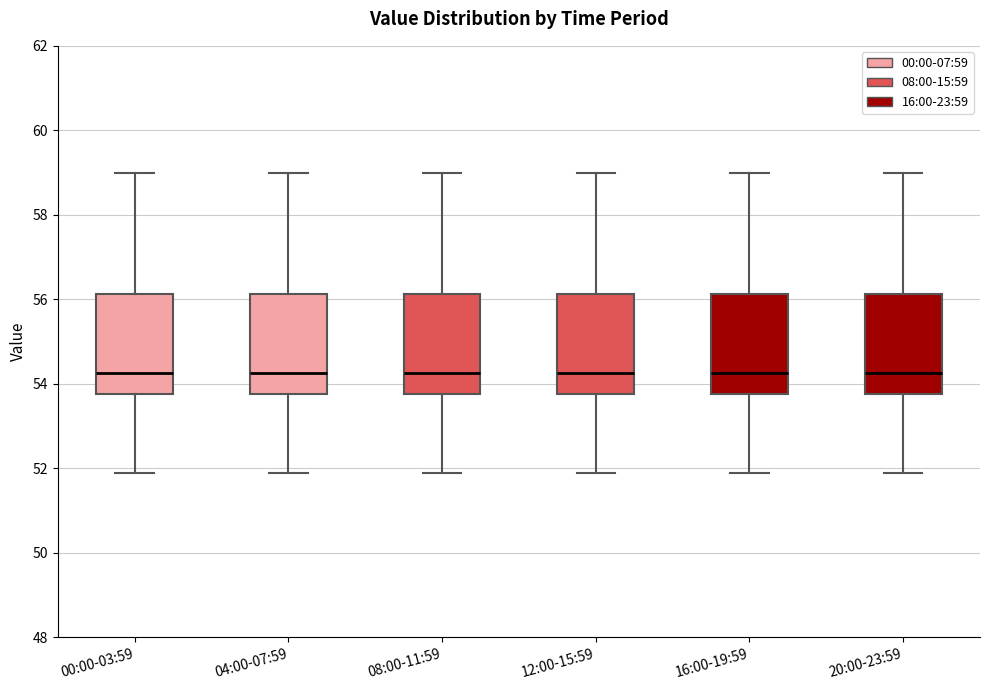

Reading left to right, transcribe this box plot: for each box, give where its median line is, the range the box spans, and where its two whiskers end, as read against the y-axis. The values are not printed on the chart, so give them approximately, as read against the axis.

00:00-03:59: median 54.2, box 53.8 to 56.2, whiskers 52.0 to 59.0
04:00-07:59: median 54.2, box 53.8 to 56.2, whiskers 52.0 to 59.0
08:00-11:59: median 54.2, box 53.8 to 56.2, whiskers 52.0 to 59.0
12:00-15:59: median 54.2, box 53.8 to 56.2, whiskers 52.0 to 59.0
16:00-19:59: median 54.2, box 53.8 to 56.2, whiskers 52.0 to 59.0
20:00-23:59: median 54.2, box 53.8 to 56.2, whiskers 52.0 to 59.0